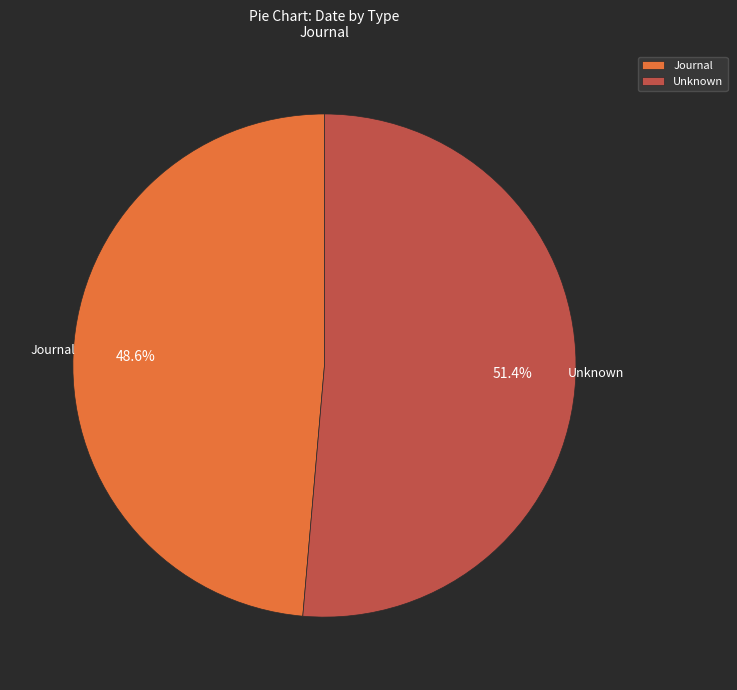

How many segments does this pie chart have?

2